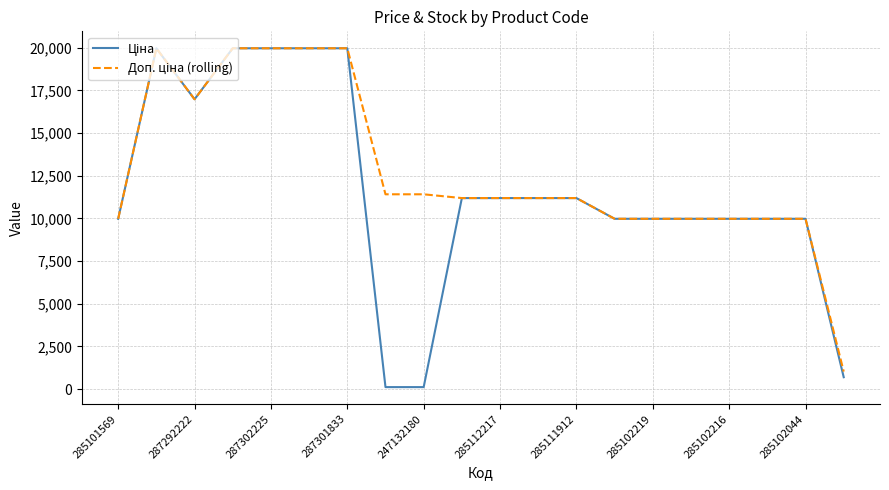

What is the total value across all series at 285102044?

19950.0